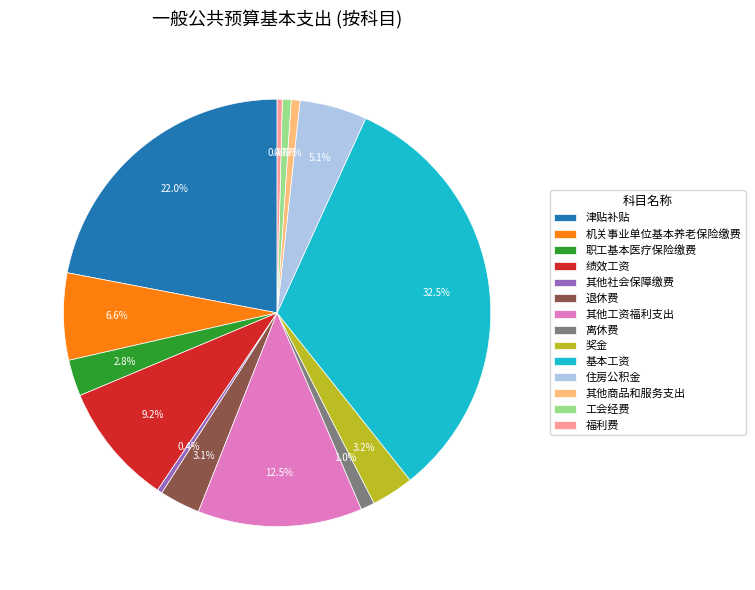

Combined, do 离休费 and 福利费 account for over 50%?

No